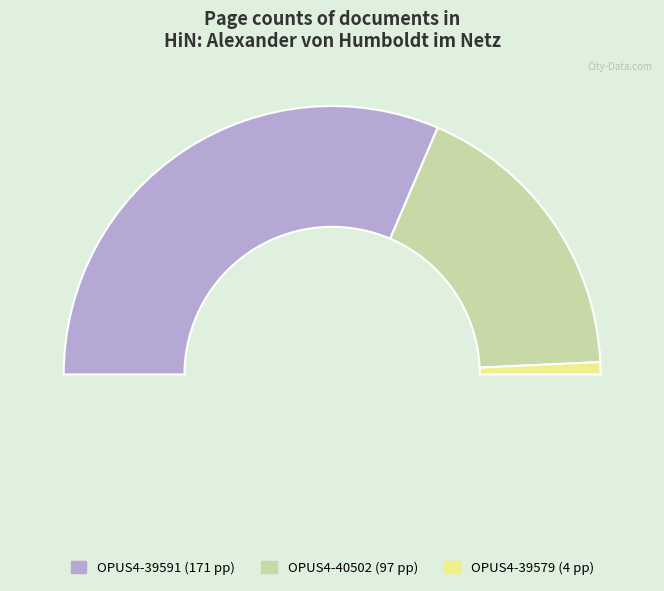

Is it true that OPUS4-39579 is 11% of the pie?

False